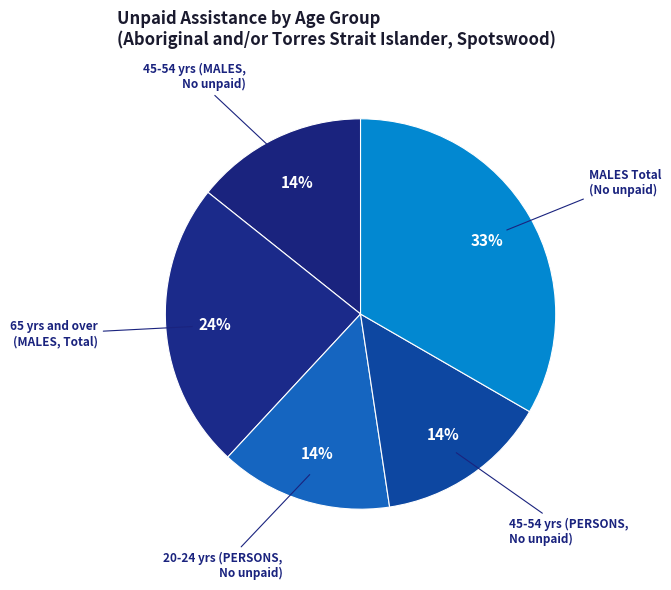

To the nearest percent, what portion does 20-24 yrs (PERSONS, No unpaid) represent?

14%